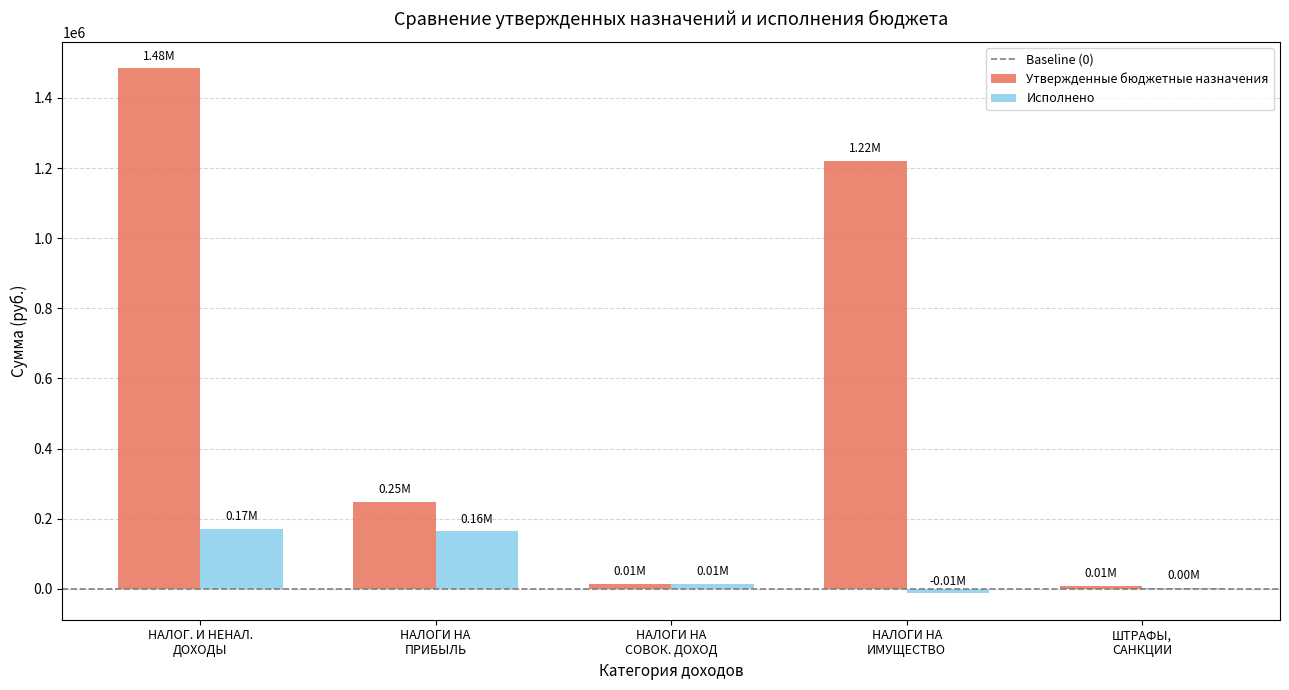

What is the sum of all Исполнено values?

340667.7